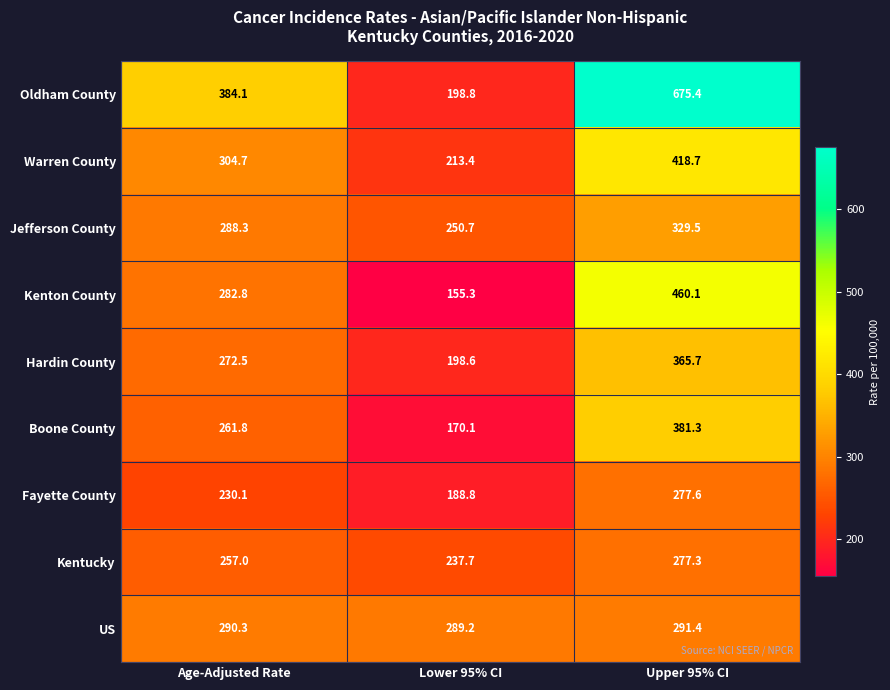

What is the greatest value displayed?

675.4